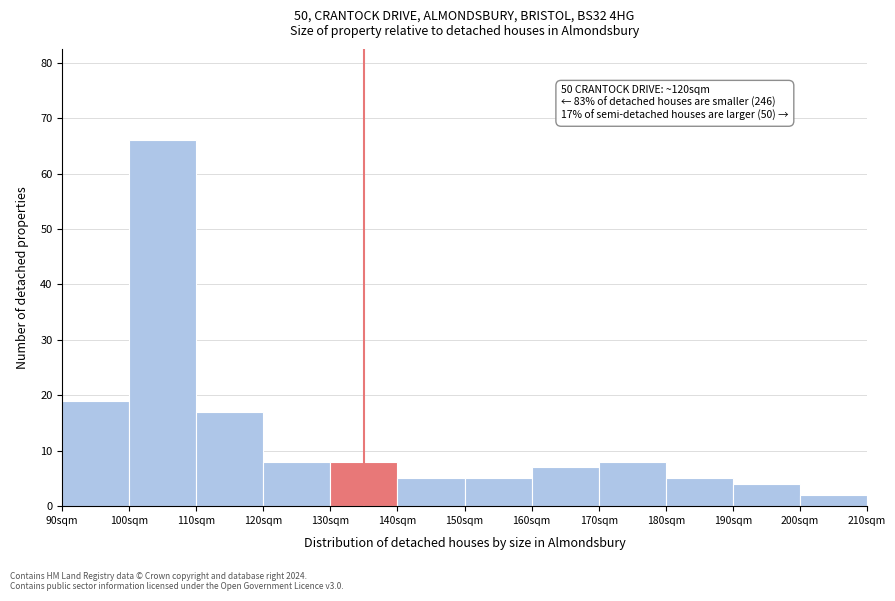

Over which range of the x-axis is the bar tallest?

100 to 110